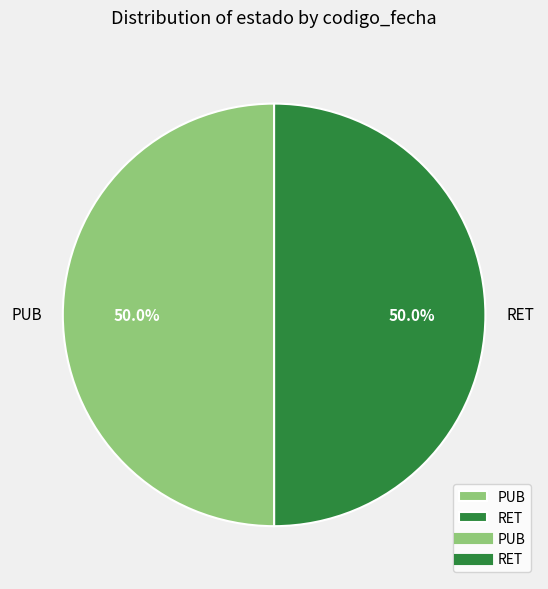

Is it true that RET is 50% of the pie?

True